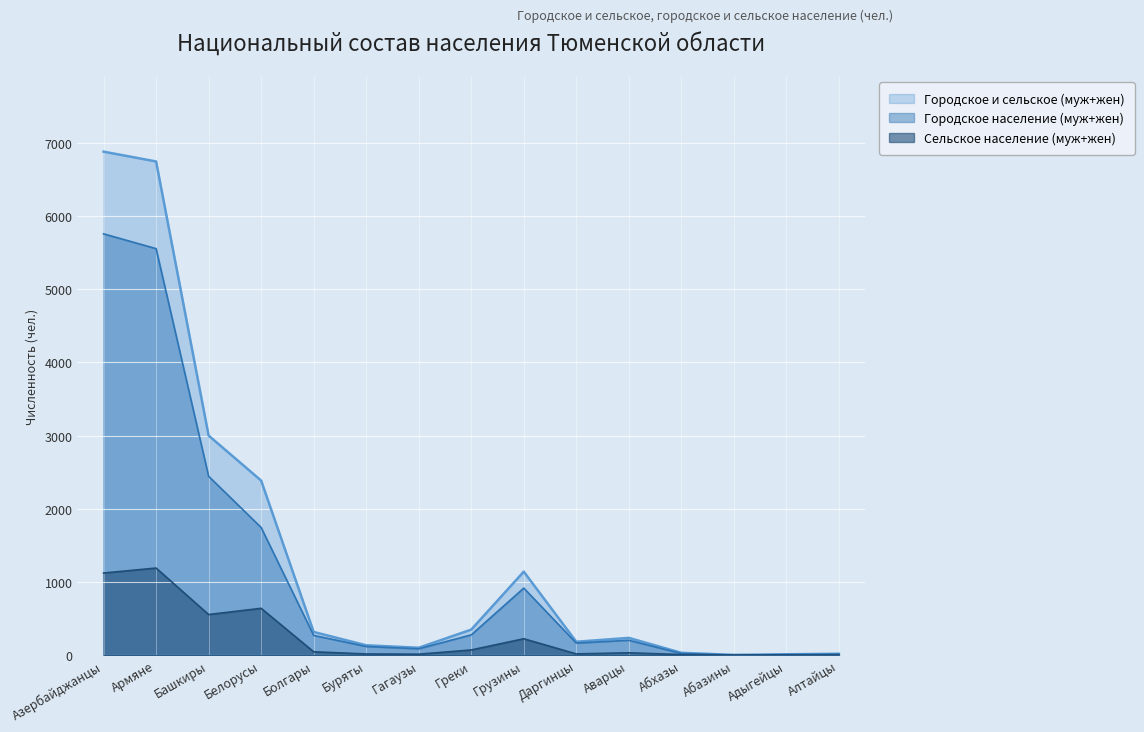

What value does the Городское население (муж+жен) series have at Аварцы, to the nearest 100?

200